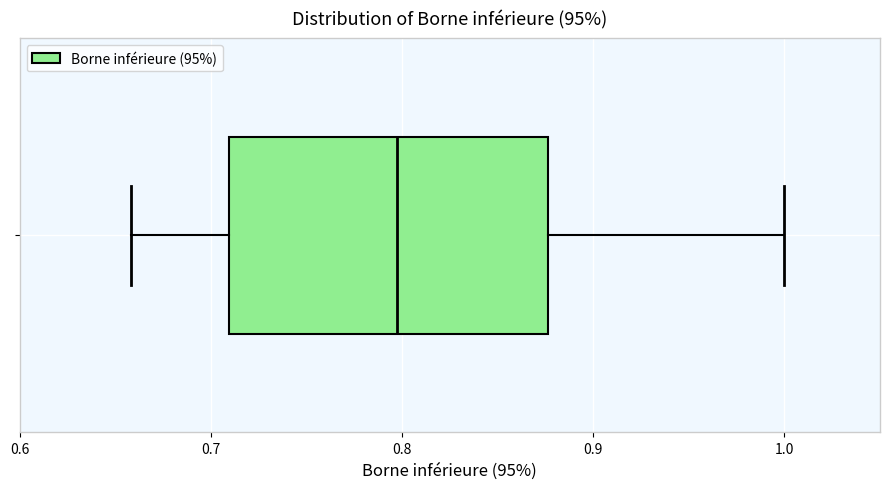

Transcribe this box plot: give where the median line is, the range the box spans, and where the two whiskers end, as read against the x-axis. The values are not printed on the chart, so give them approximately, as read against the axis.

median 0.80, box 0.71 to 0.88, whiskers 0.66 to 1.00